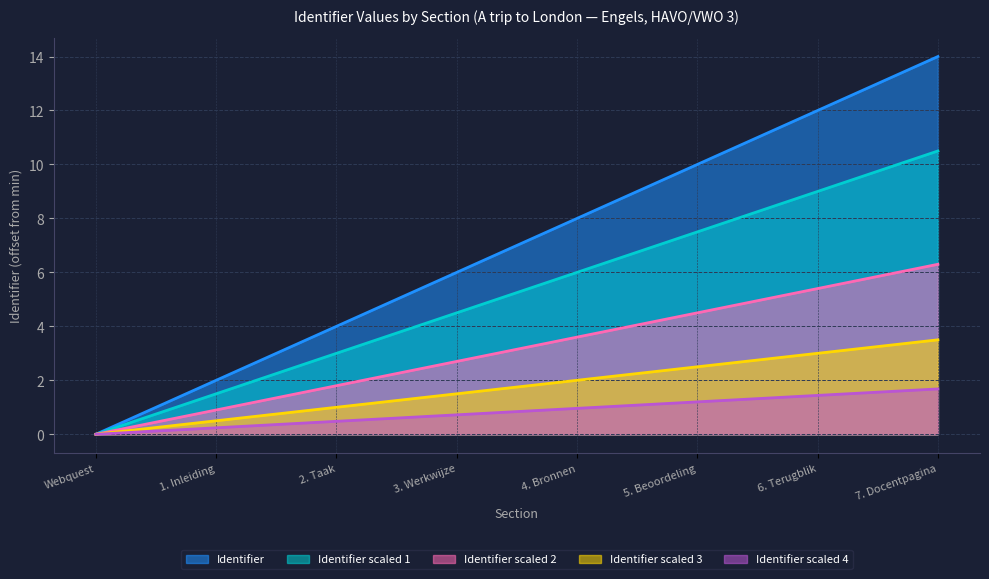

True or false: Identifier has a value of 0.7 at 7. Docentpagina.

False